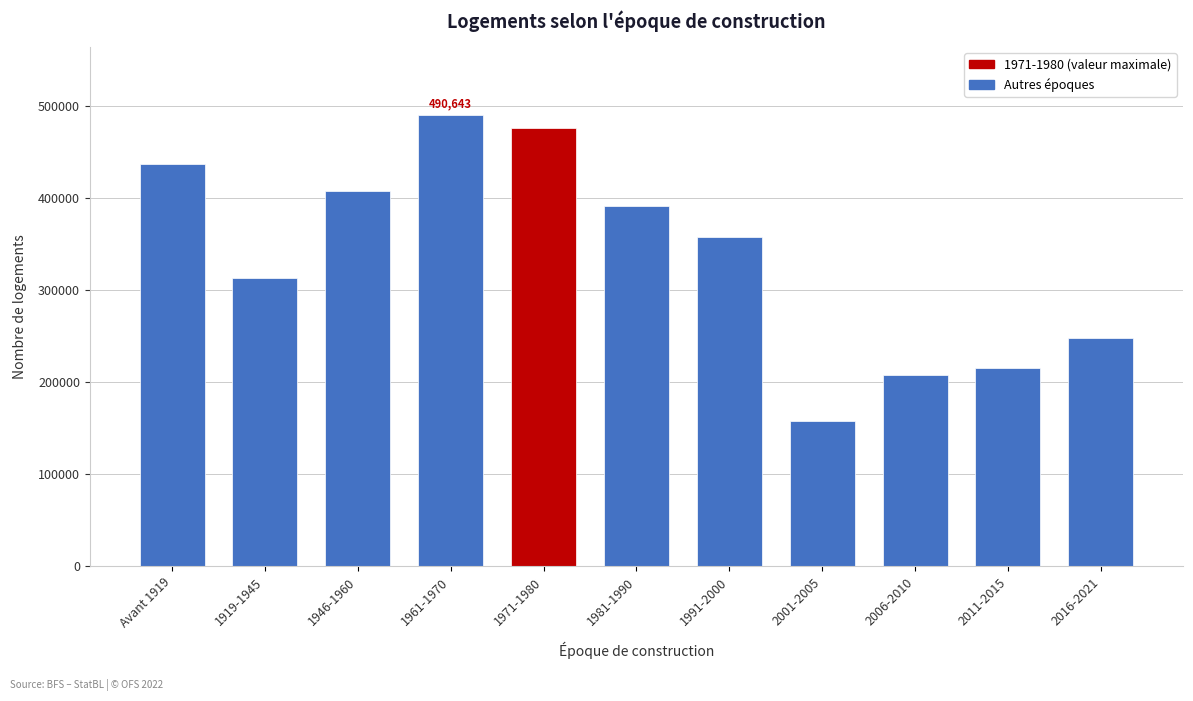

Reading left to right, what are all the values shown in this chart?

437112	313625	407648	490643	476667	391762	358341	157550	207839	215124	248071